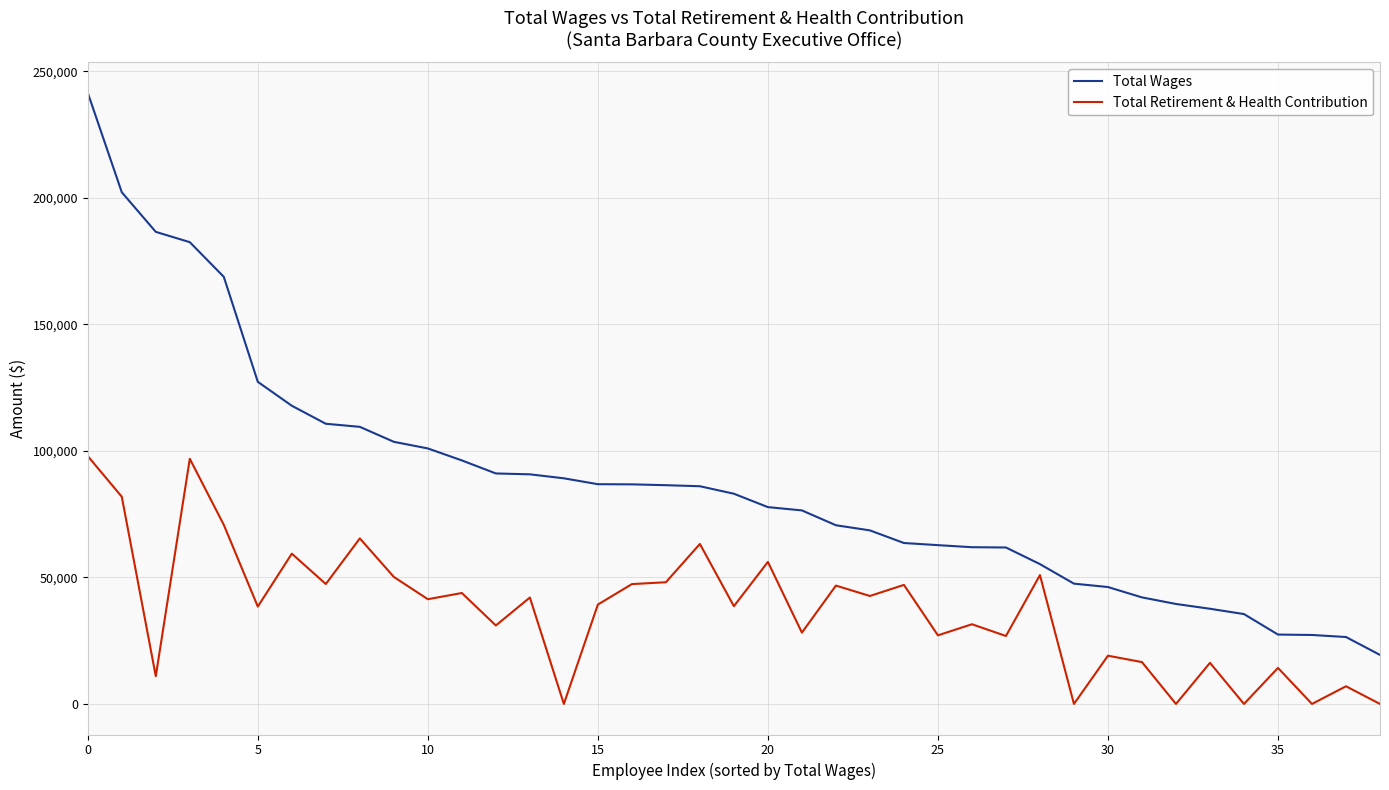

What is the maximum value shown in the chart?

241537